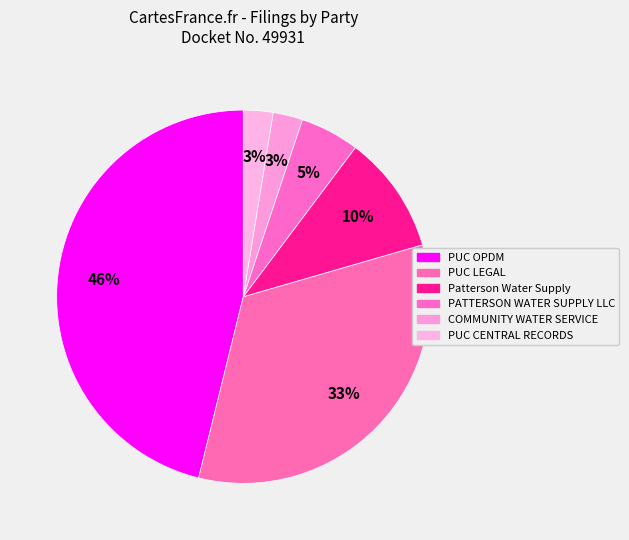

What is the smallest slice in the pie chart?

COMMUNITY WATER SERVICE